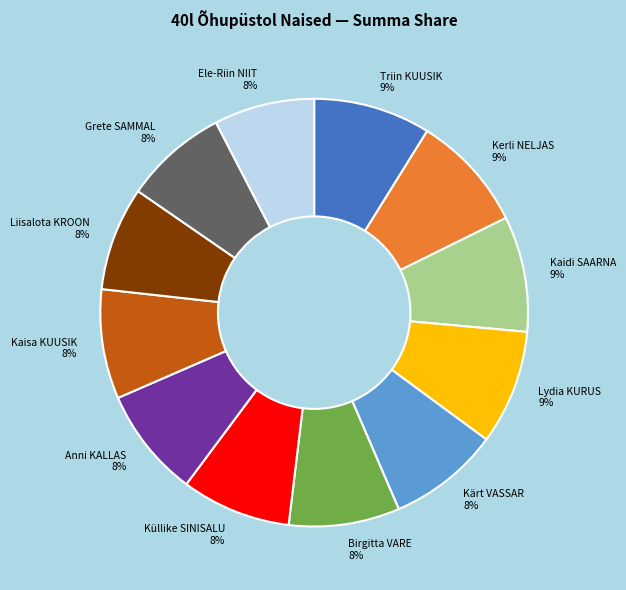

Is there any slice that represents more than half of the pie?

No